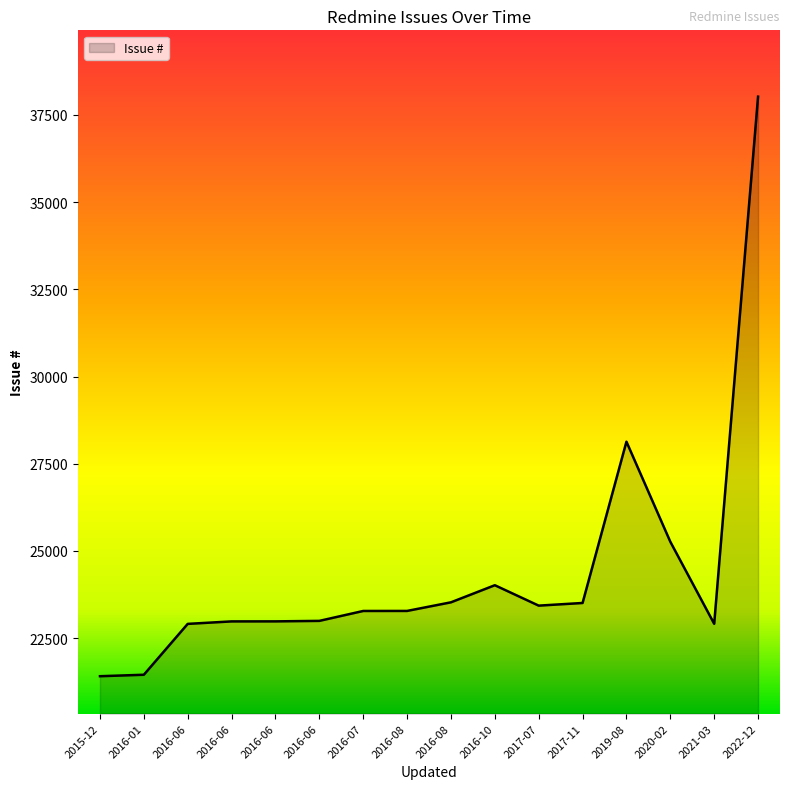

Where is the first local maximum?

2016-10